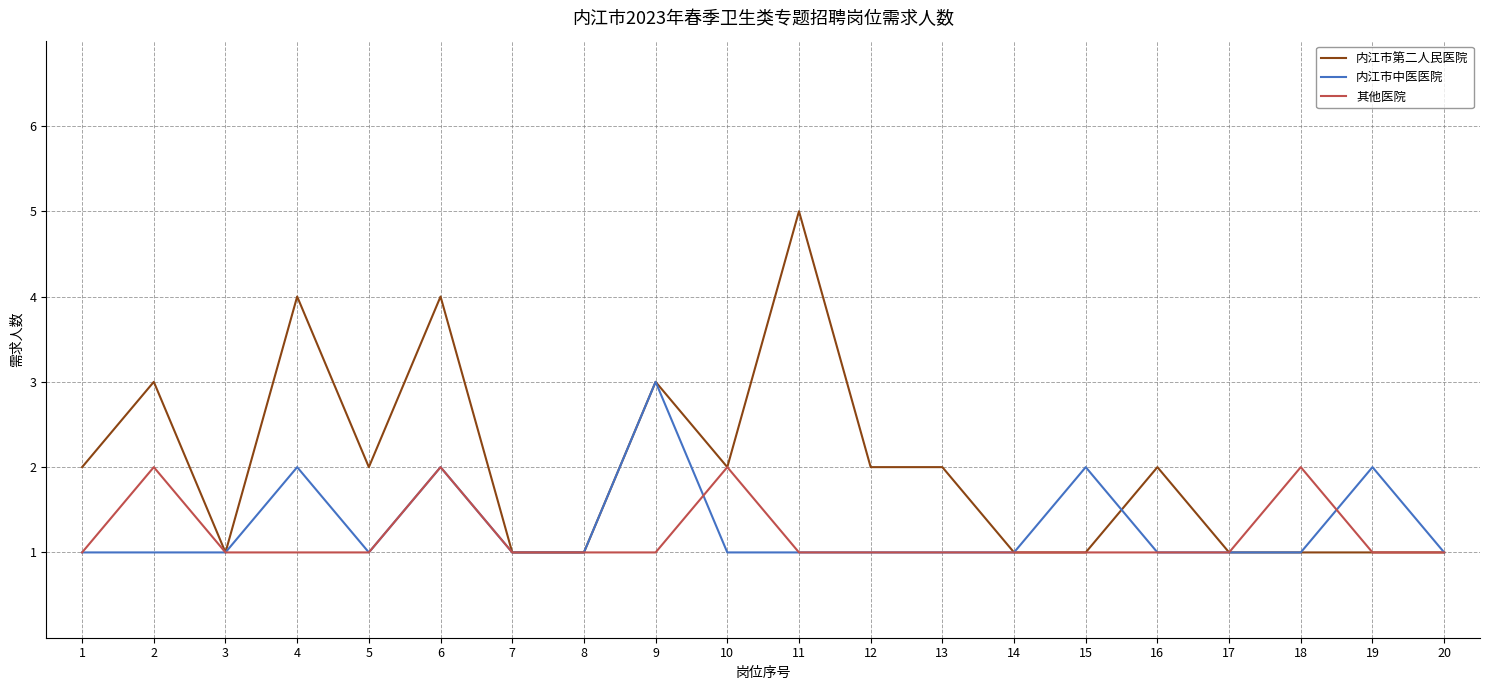

What is the highest value of the 其他医院 series?

2